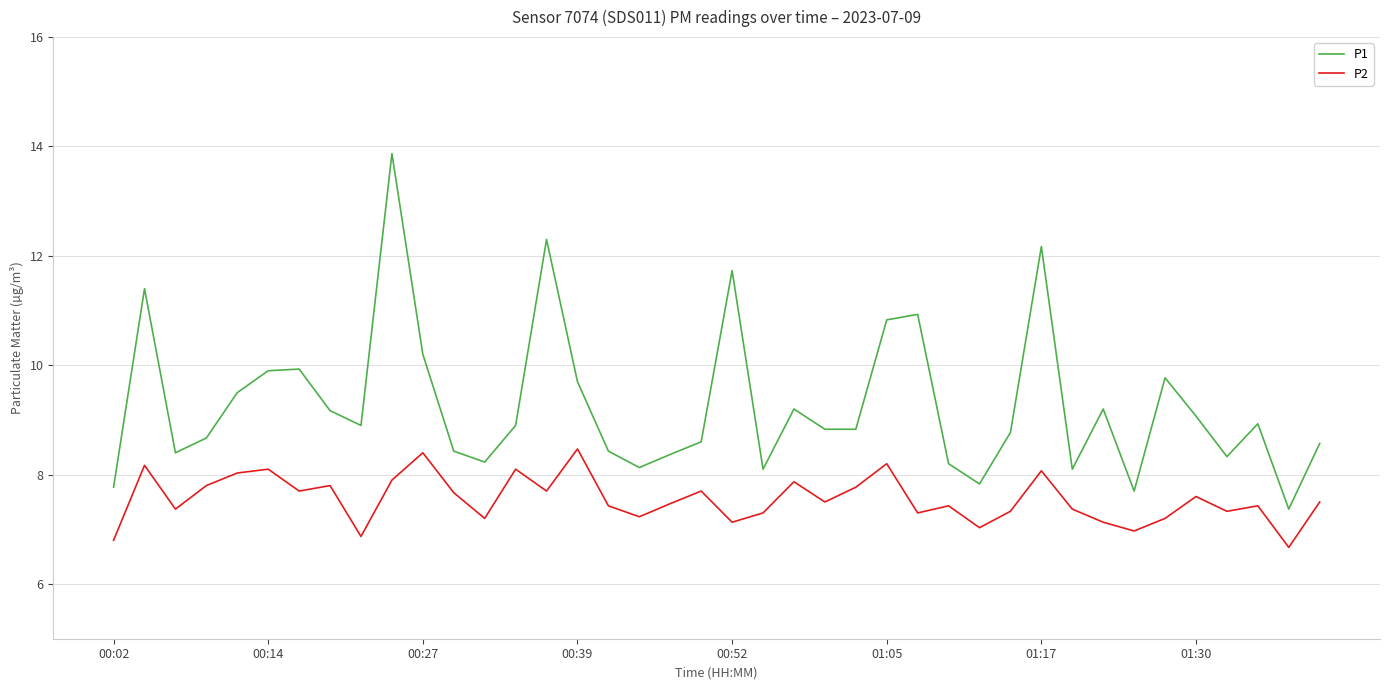

Rank the series by their maximum value, from highest to lowest.

P1, P2